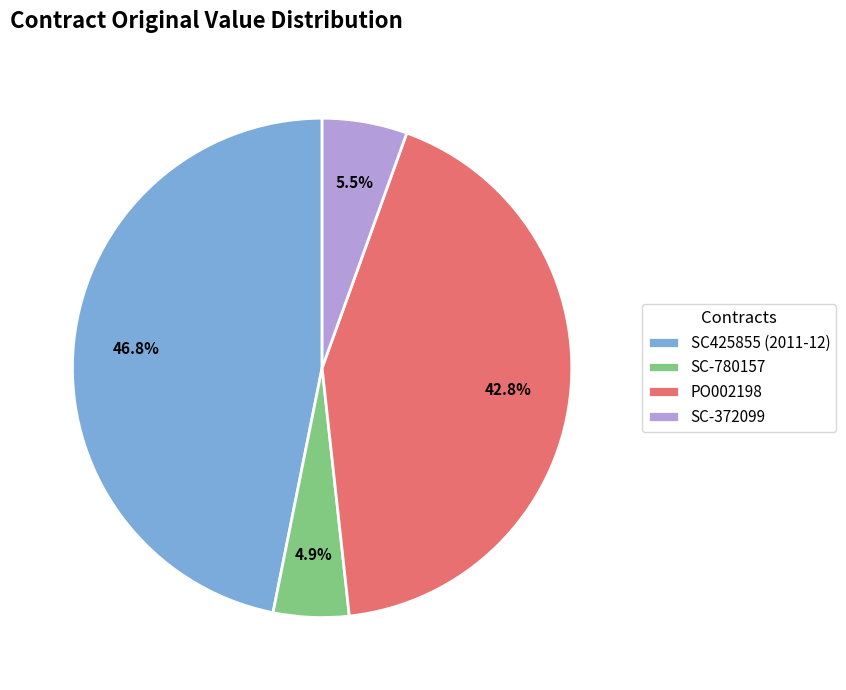

Does PO002198 account for over 50% of the chart?

No